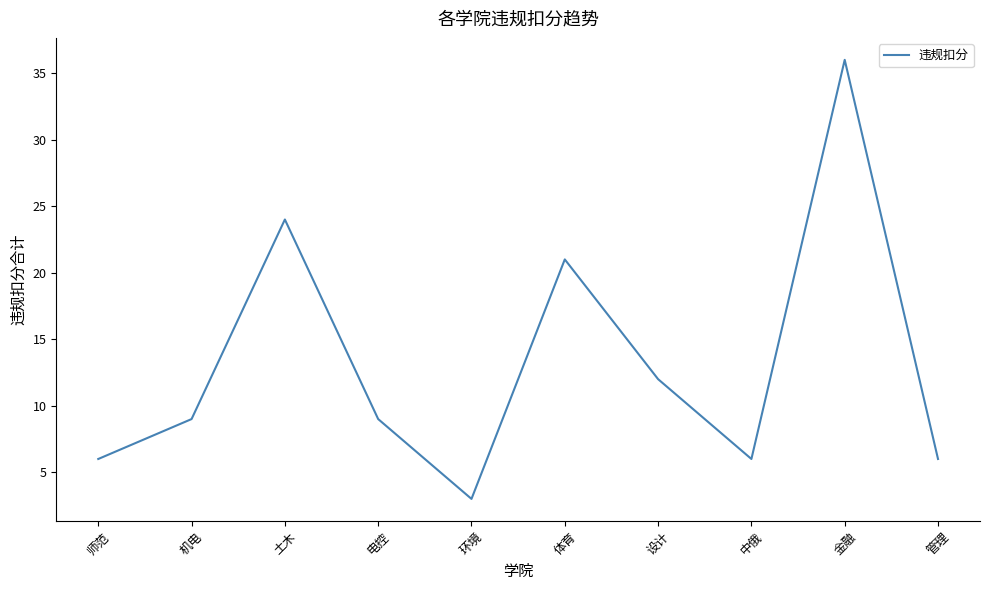

At which label is the value closest to 19?

体育